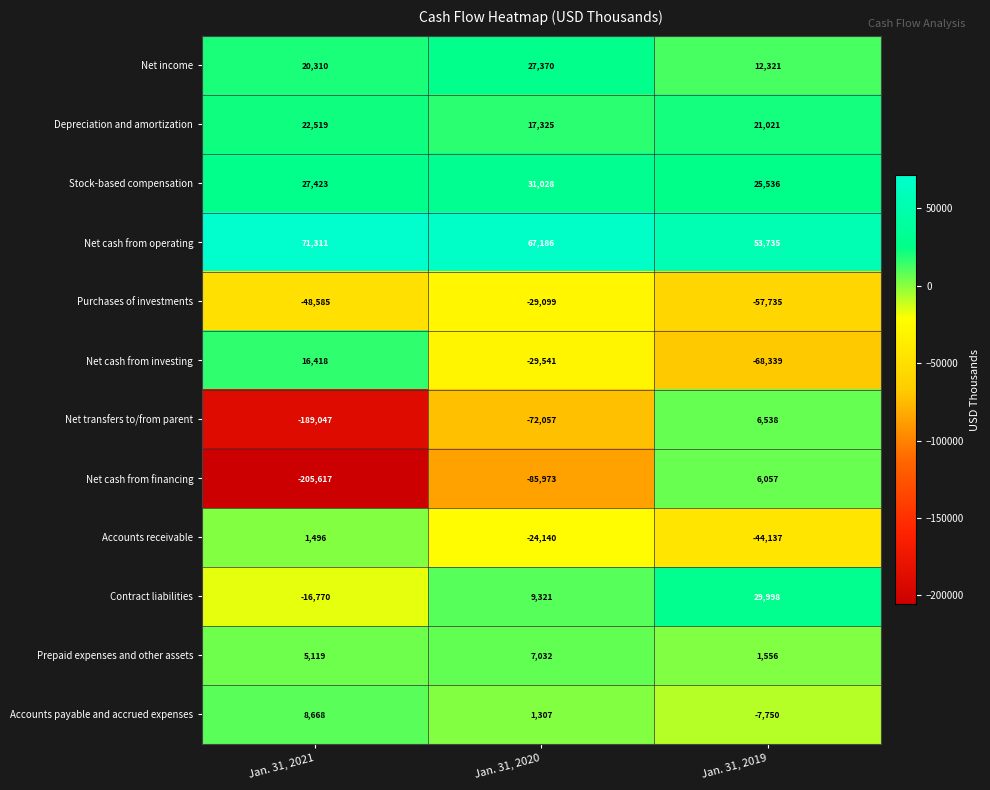

What is the total value across all series at Jan. 31, 2021?

-286755